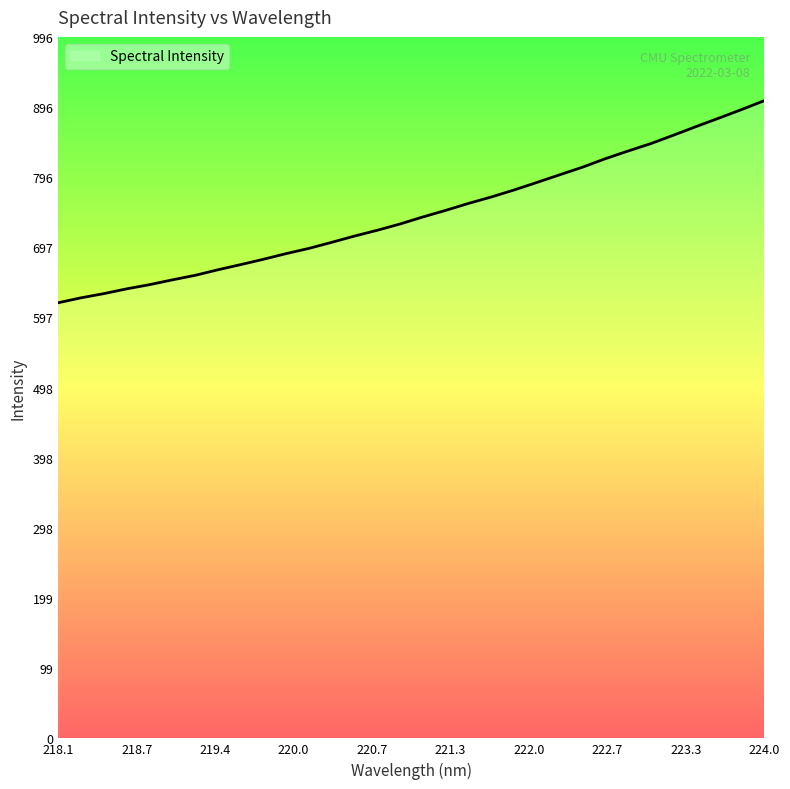

Rank the categories by value from lowest to highest.

218.0596, 218.2508, 218.442, 218.6332, 218.8244, 219.0156, 219.2067, 219.3979, 219.589, 219.7801, 219.9712, 220.1623, 220.3533, 220.5444, 220.7354, 220.9264, 221.1174, 221.3083, 221.4993, 221.6902, 221.8812, 222.0721, 222.263, 222.4538, 222.6447, 222.8355, 223.0264, 223.2172, 223.408, 223.5987, 223.7895, 223.9802